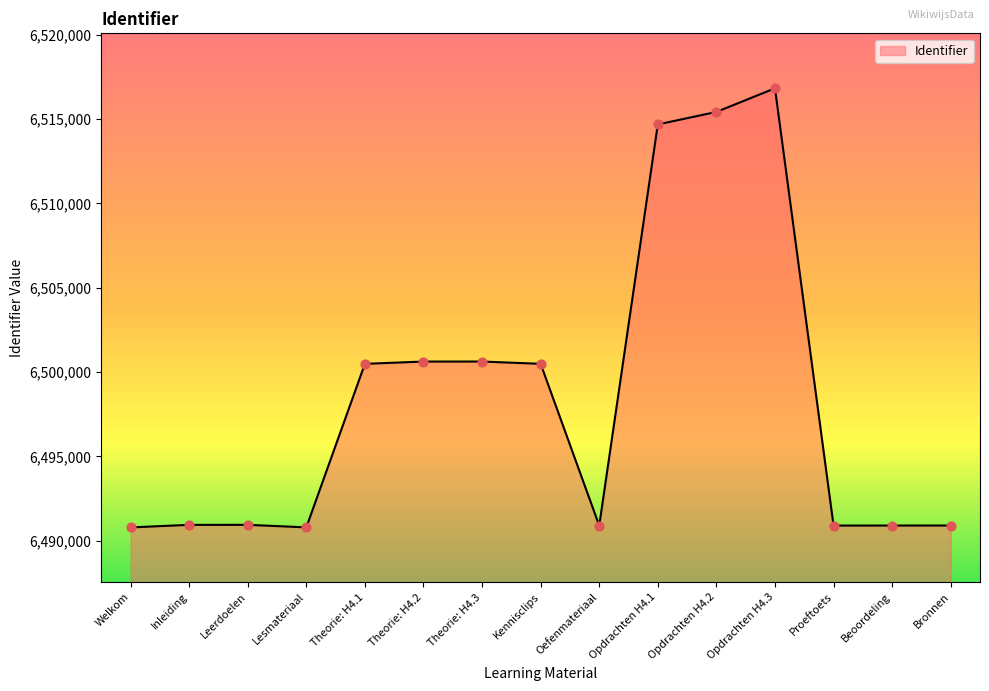

Between Kennisclips and Opdrachten H4.1, which is larger?

Opdrachten H4.1